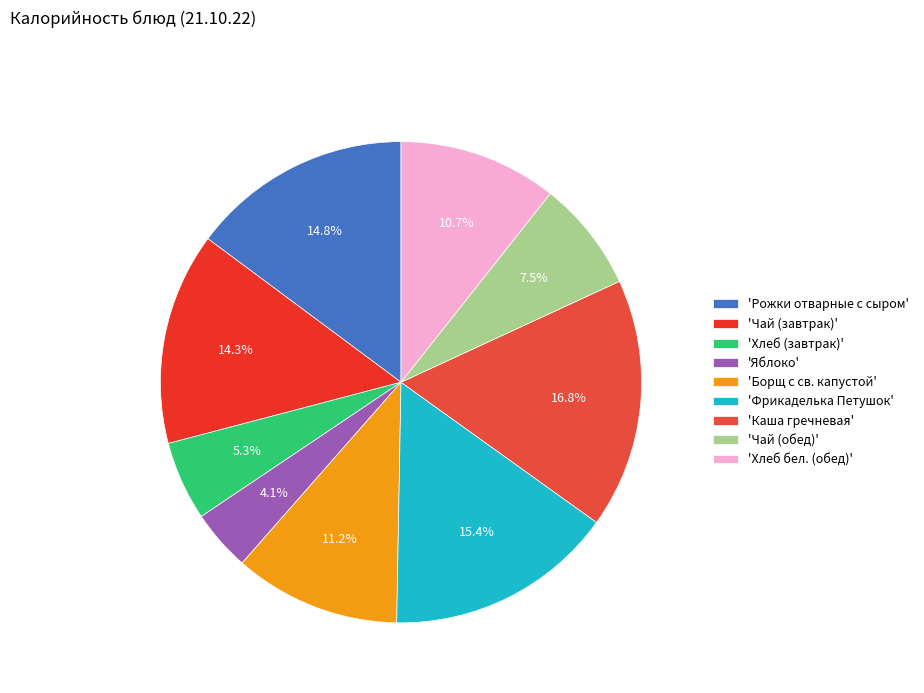

Which category has the smallest portion of the pie?

'Яблоко'